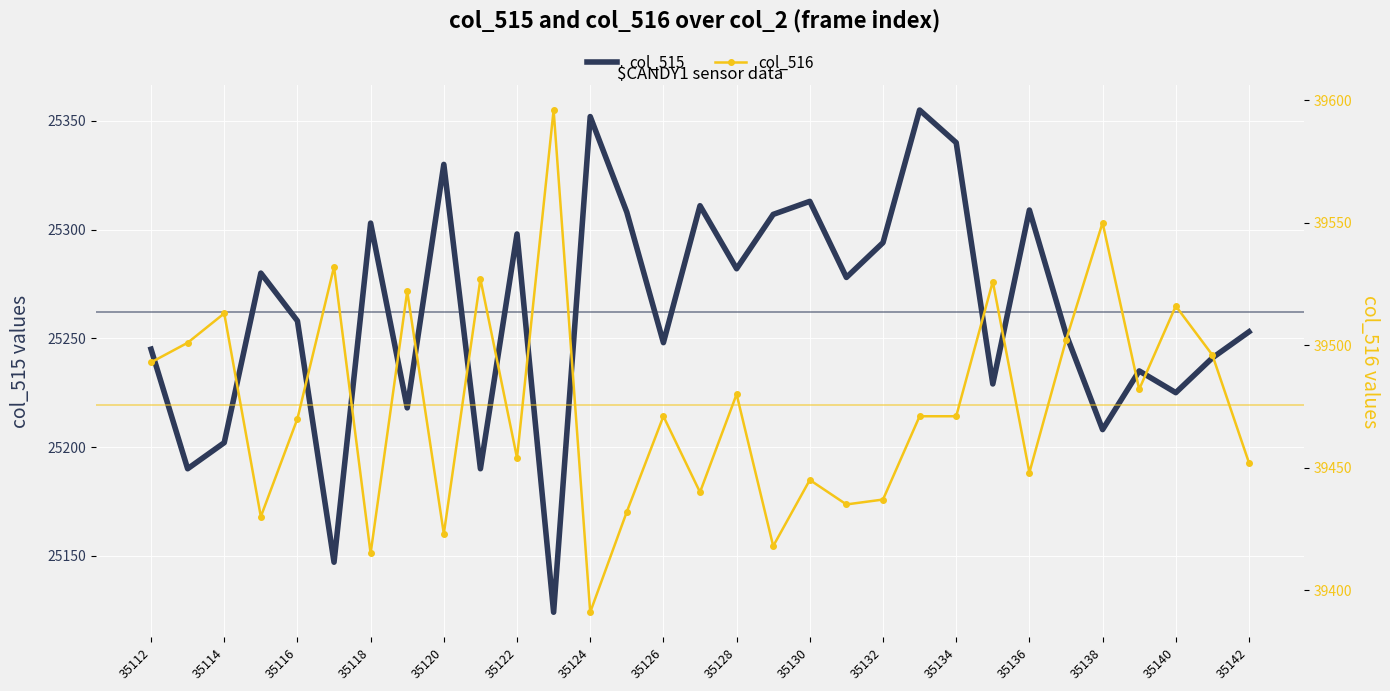

True or false: col_515 and col_516 intersect in this chart.

False